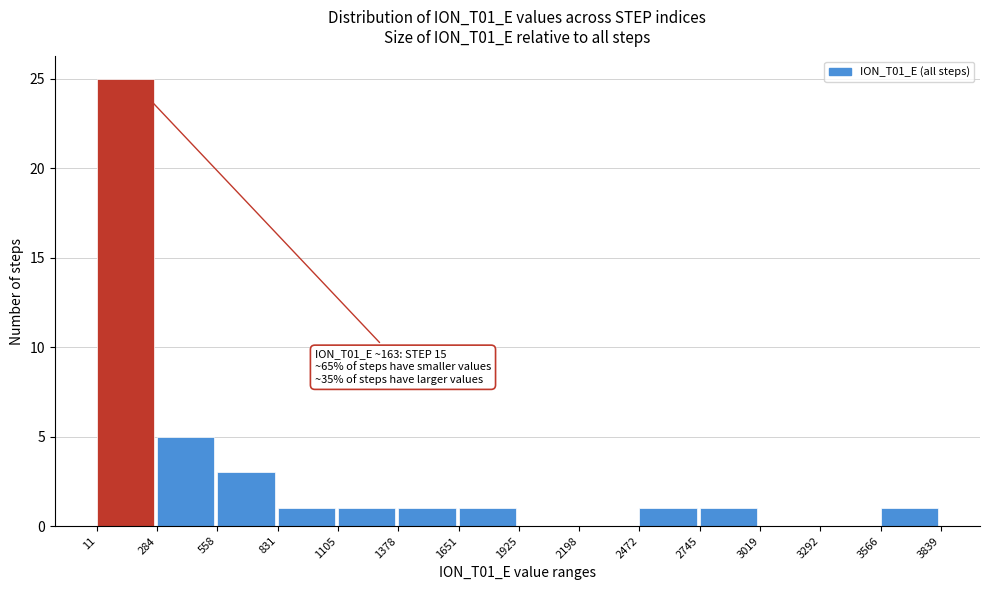

Which range on the x-axis has the tallest bar?

11 to 284